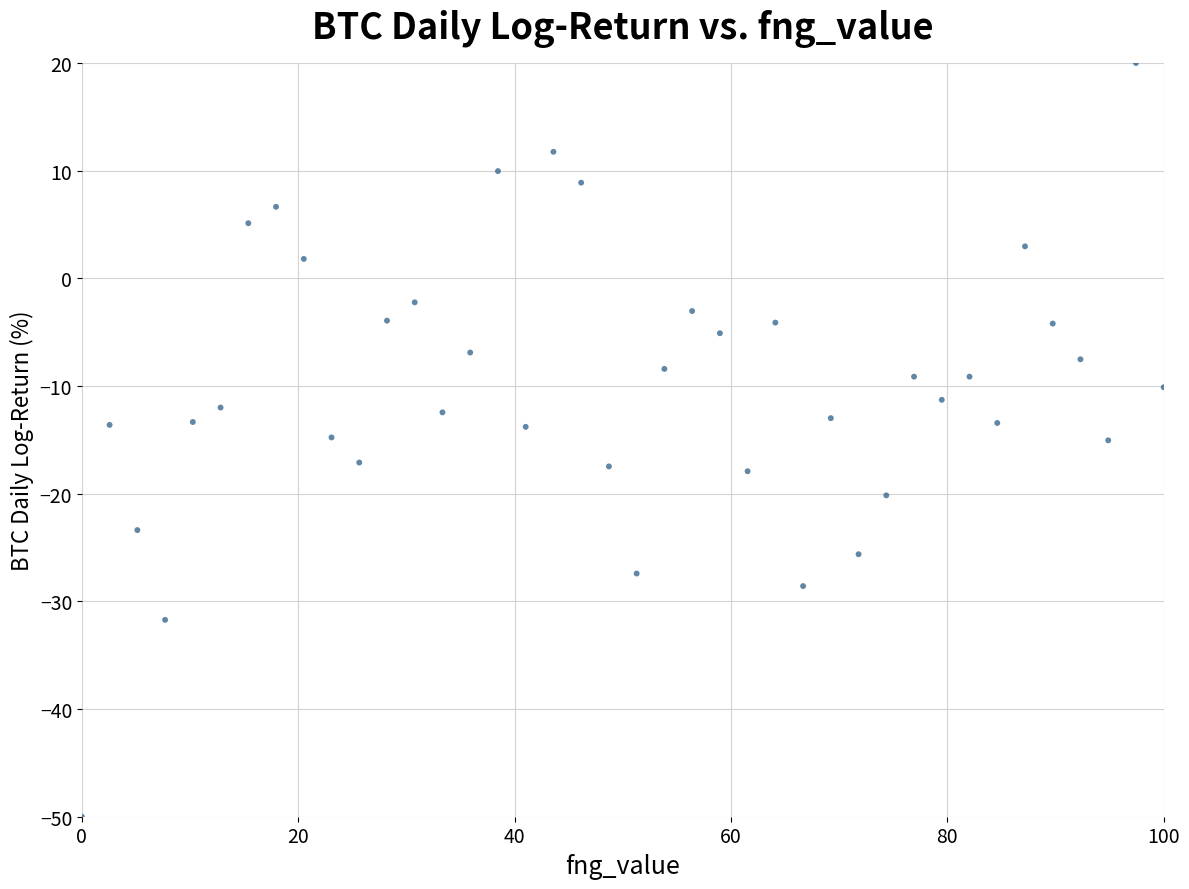

What is the range of X values (max minus min)?

100.0